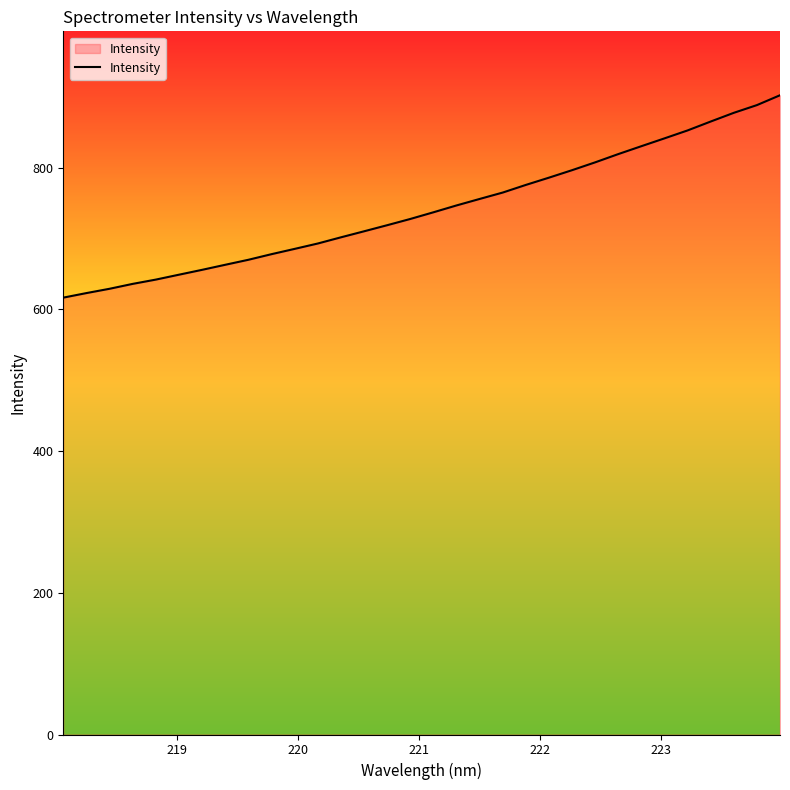

What is the maximum value shown in the chart?

902.3